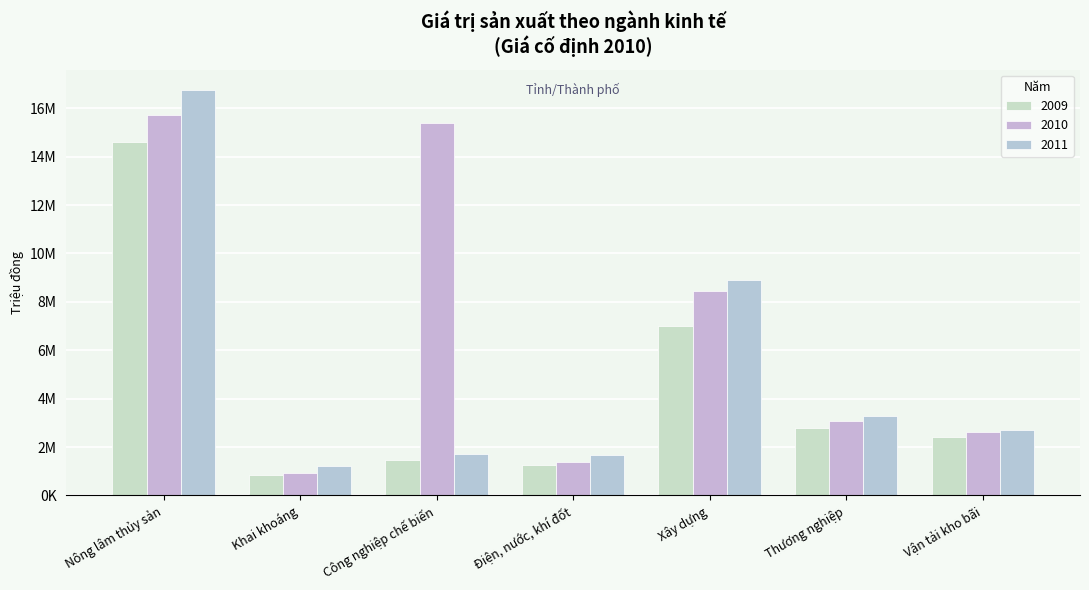

Are the bars horizontal?

No